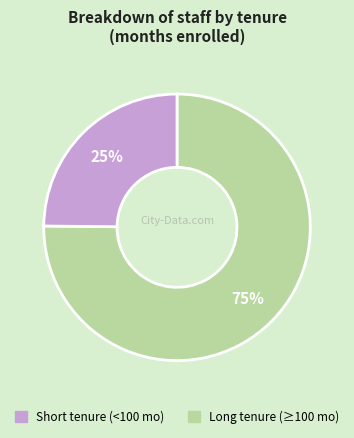

Is there a majority slice in this chart?

Yes